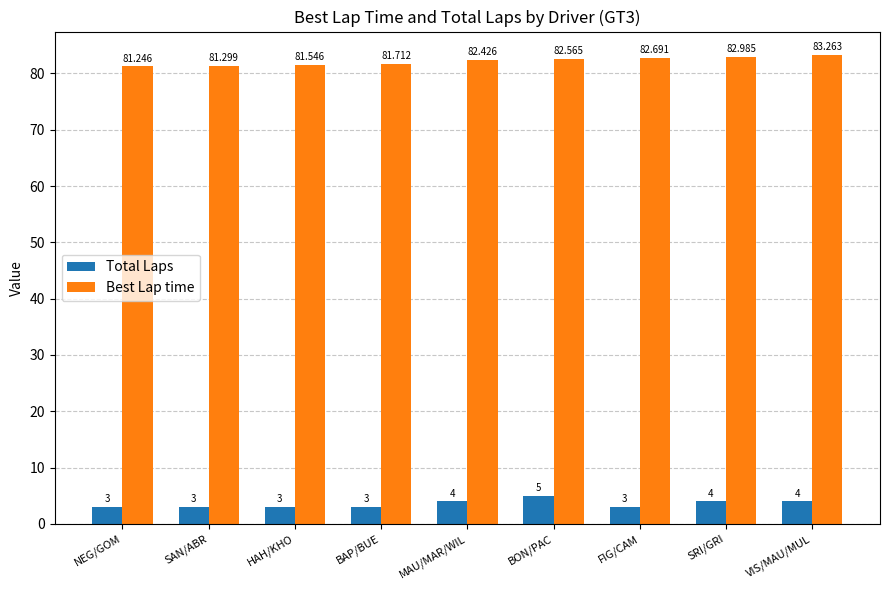

Is it true that Best Lap time equals 112.2 at MAU/MAR/WIL?

False